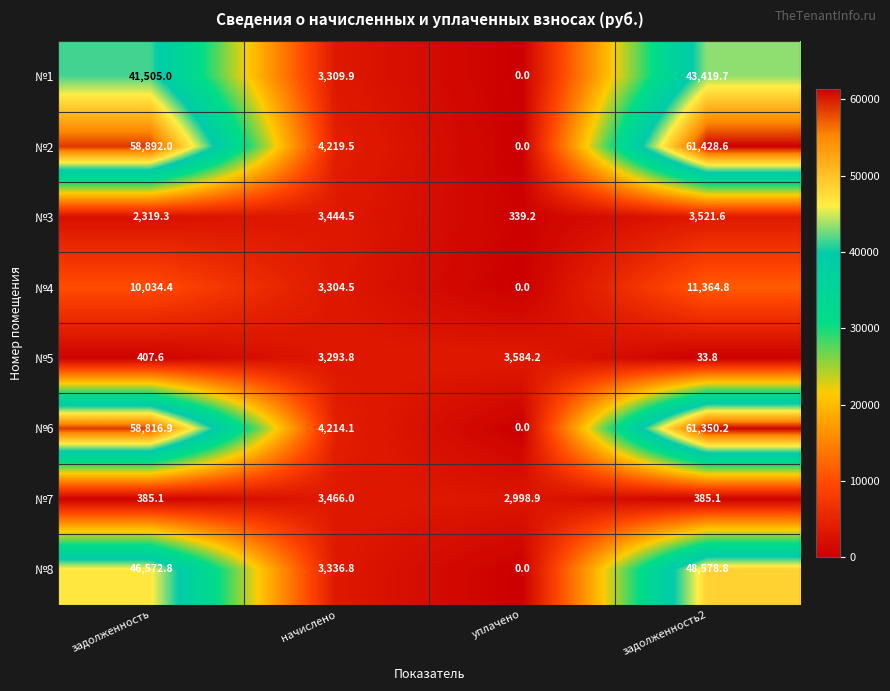

Which label corresponds to the largest value in the chart?

задолженность2